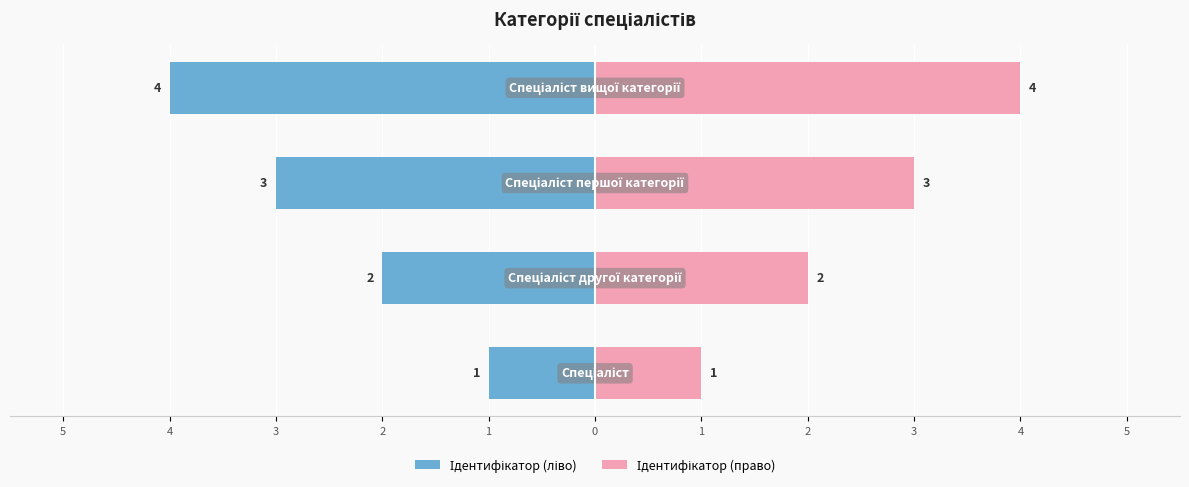

Is the value of Ідентифікатор (ліво) at 5 greater than the value of Ідентифікатор (право) at 3?

No